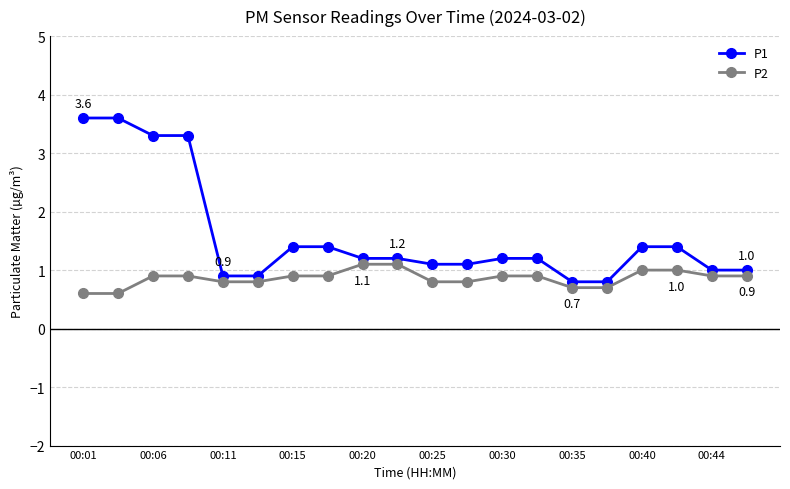

What is the smallest value displayed?

0.6